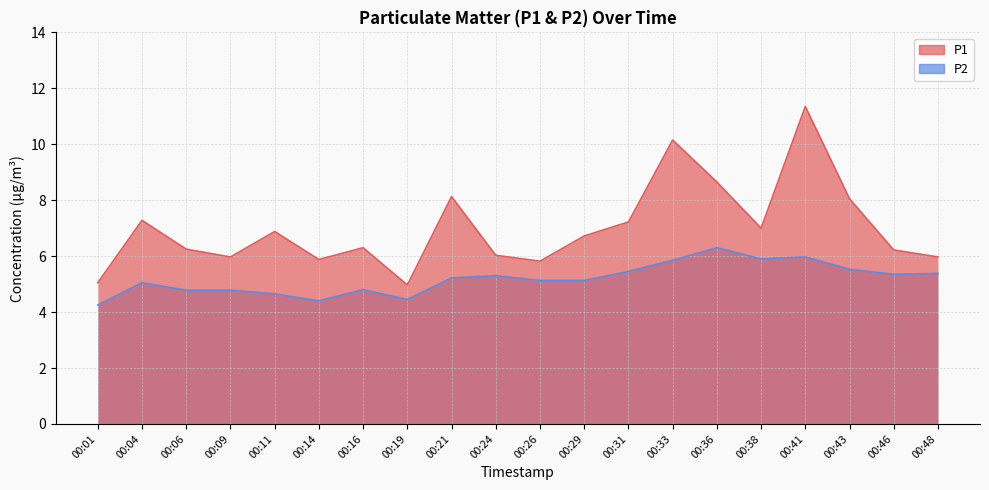

Where is the first local maximum for P1?

00:04